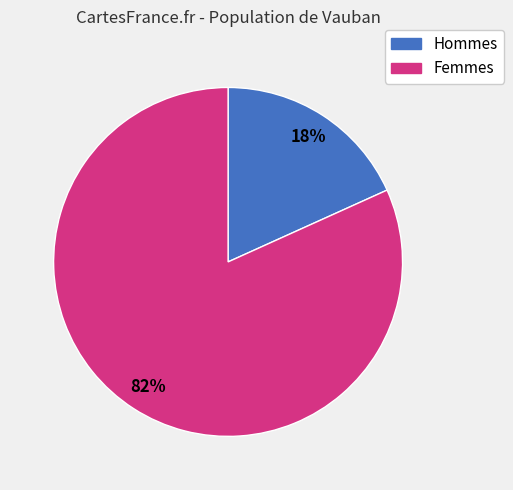

Is there any slice that represents more than half of the pie?

Yes